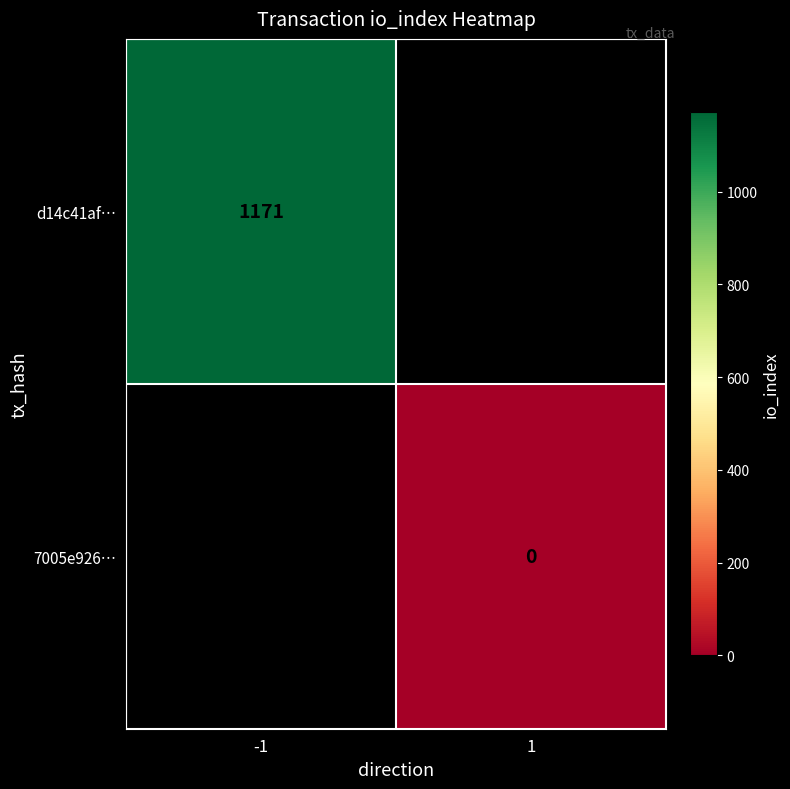

Between 1 and -1, which is larger?

-1